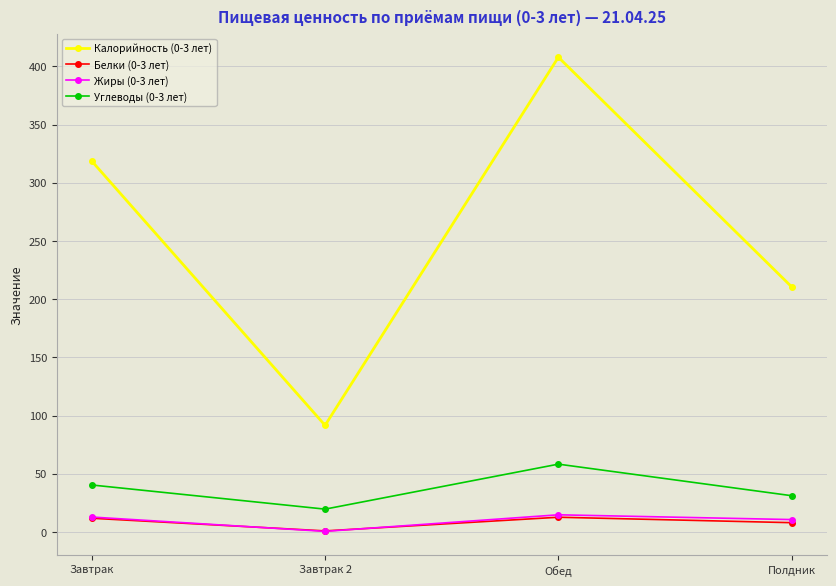

What is the total value across all series at Завтрак?

383.6